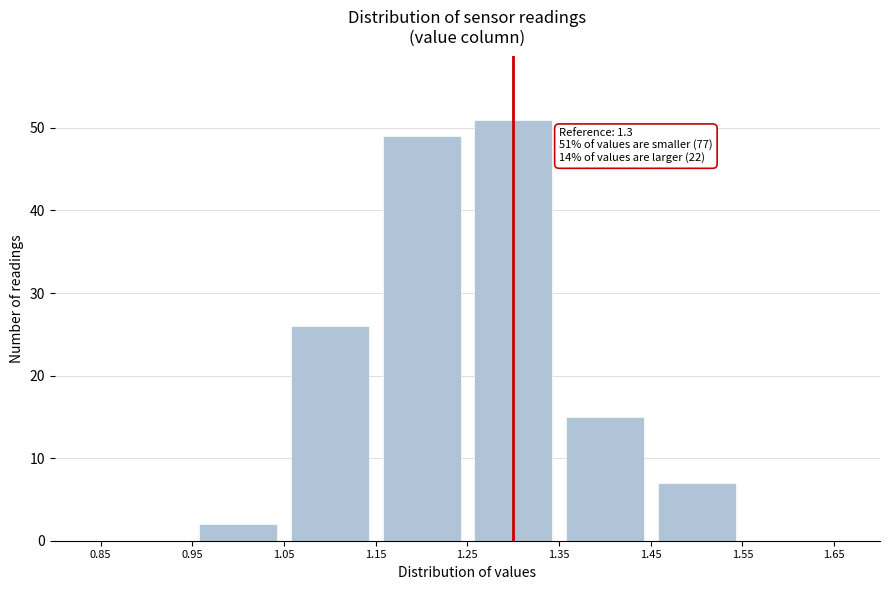

Which range on the x-axis has the tallest bar?

1.25 to 1.35